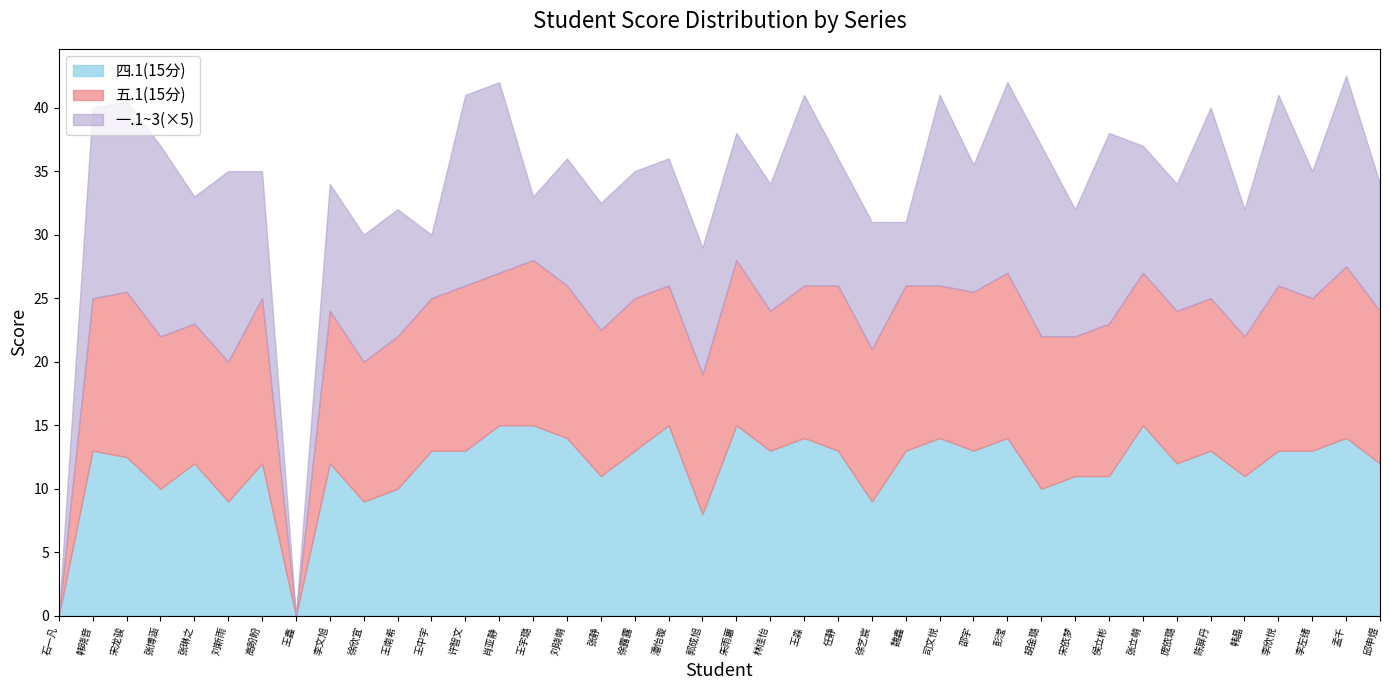

How many values in 四.1(15分) are above zero?

38